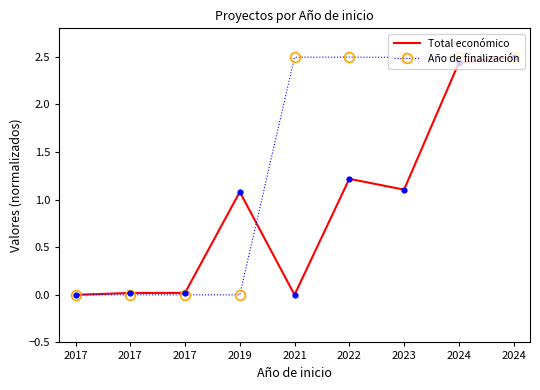

Is the value of Total económico at 2024 greater than the value of Año de finalización at 2017?

Yes